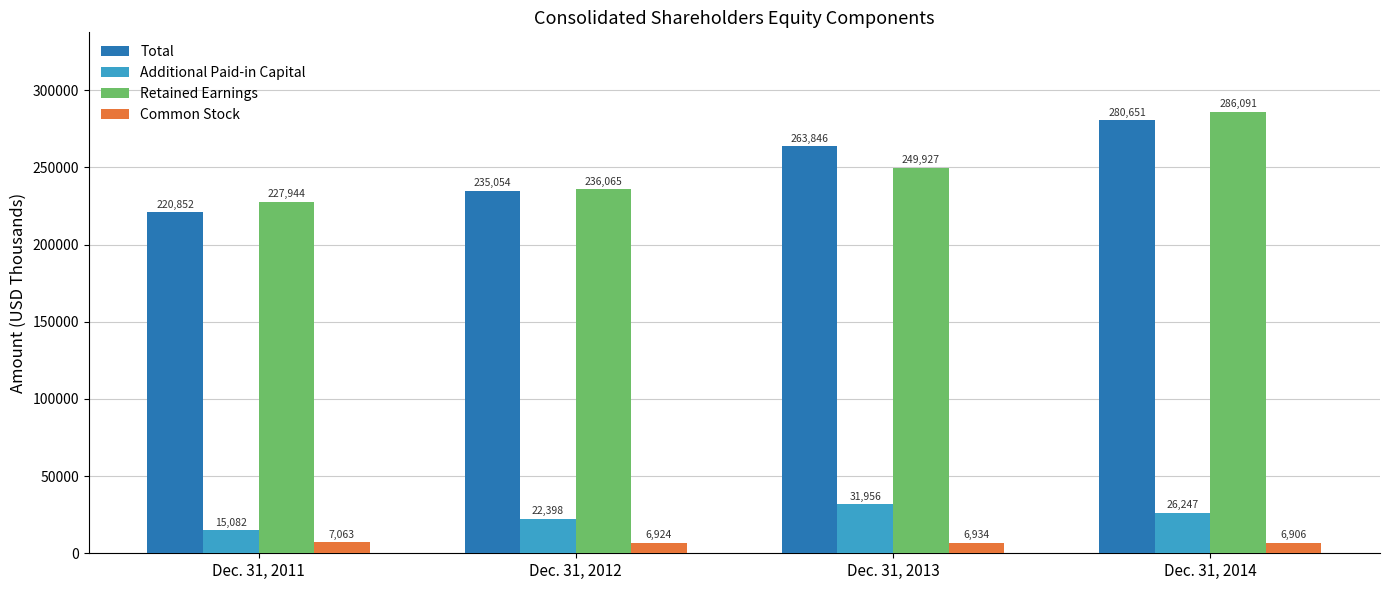

Where is Additional Paid-in Capital nearest to the value 23519?

Dec. 31, 2012